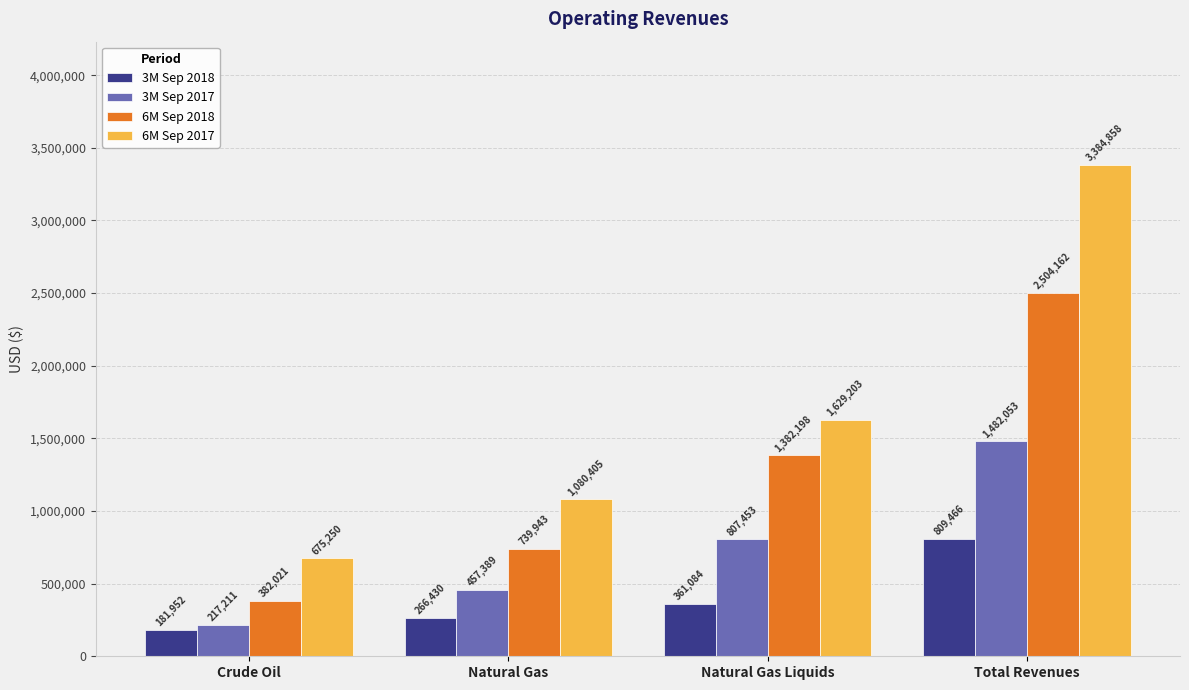

At which label is 6M Sep 2017 closest to 2030054?

Natural Gas Liquids